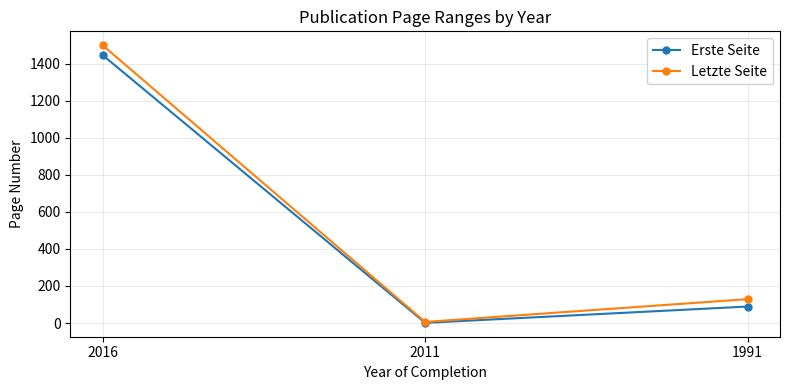

The Erste Seite series shows 1 at 2011. True or false?

True